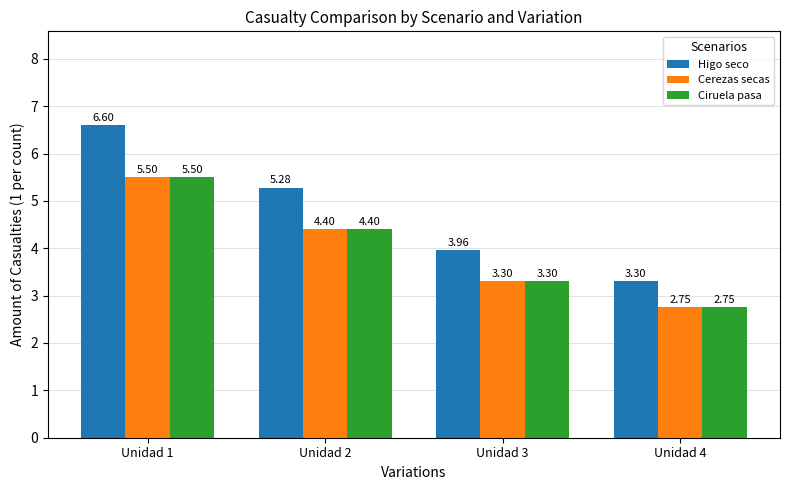

What is the value of the Higo seco bar at the 4th from the left?

3.3